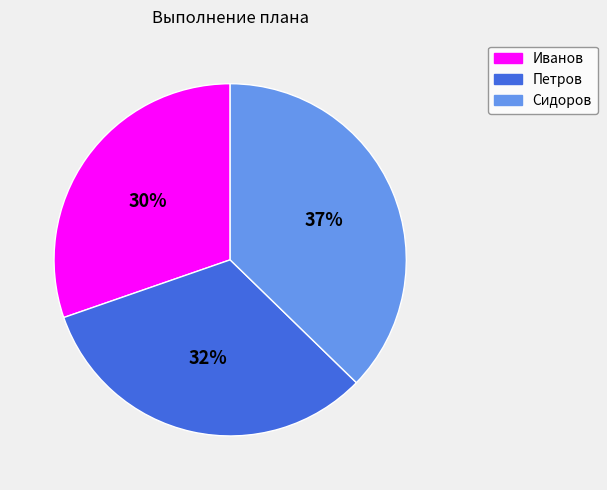

Which has a higher value, Сидоров or Иванов?

Сидоров